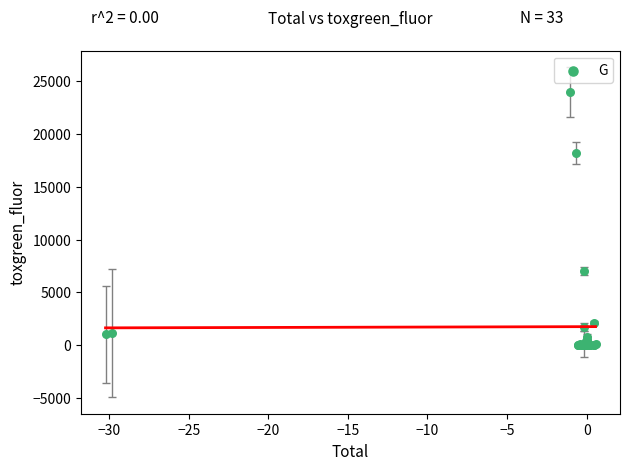

What Y value in the scatter plot is closest to 11996?

6997